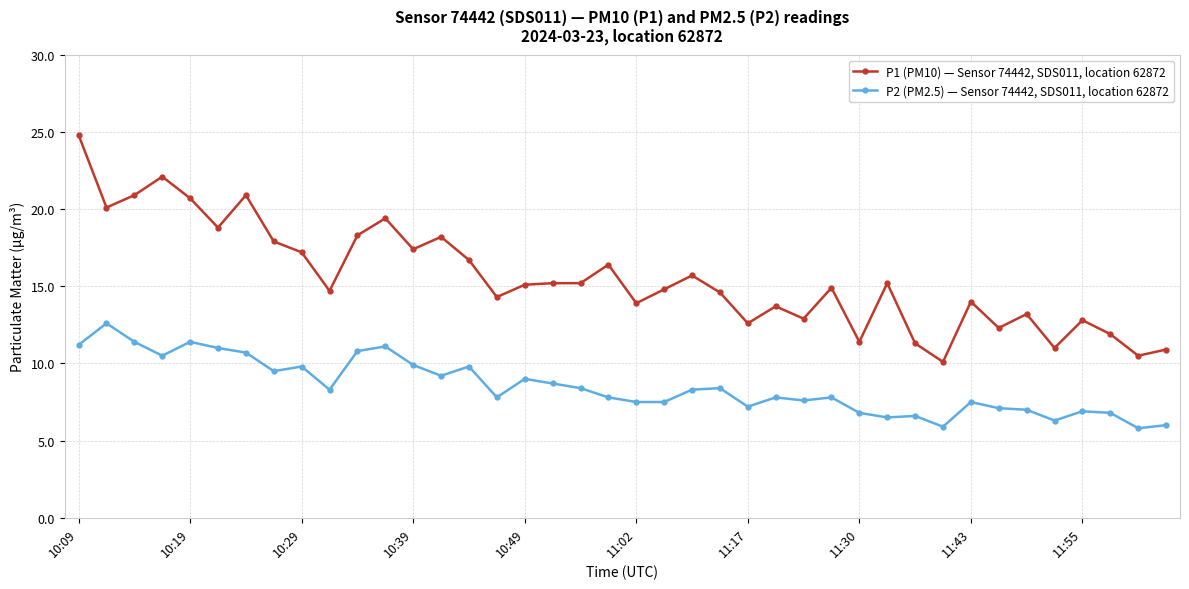

What is the value of the P2 (PM2.5) — Sensor 74442, SDS011, location 62872 point at the 29th from the left?

6.8